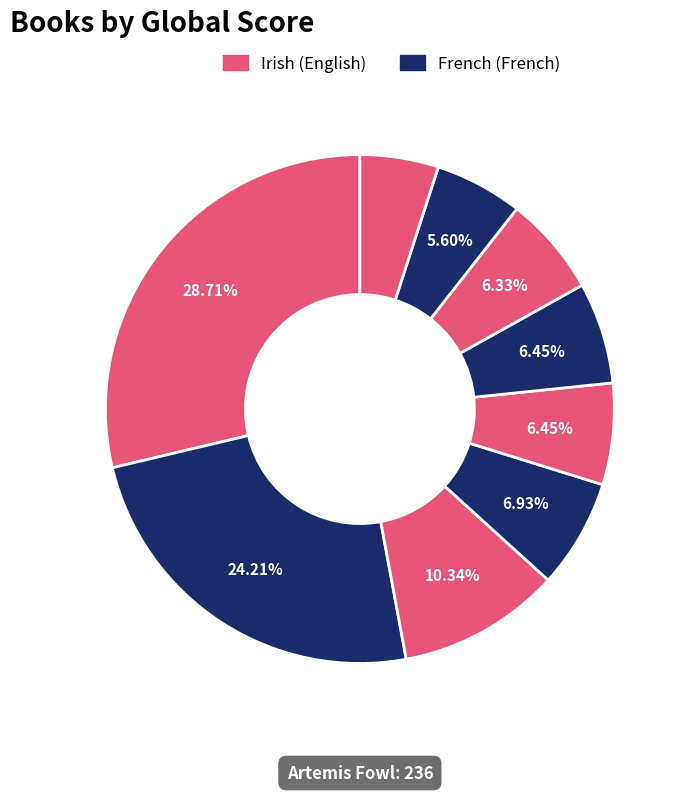

How many slices are in this pie chart?

9